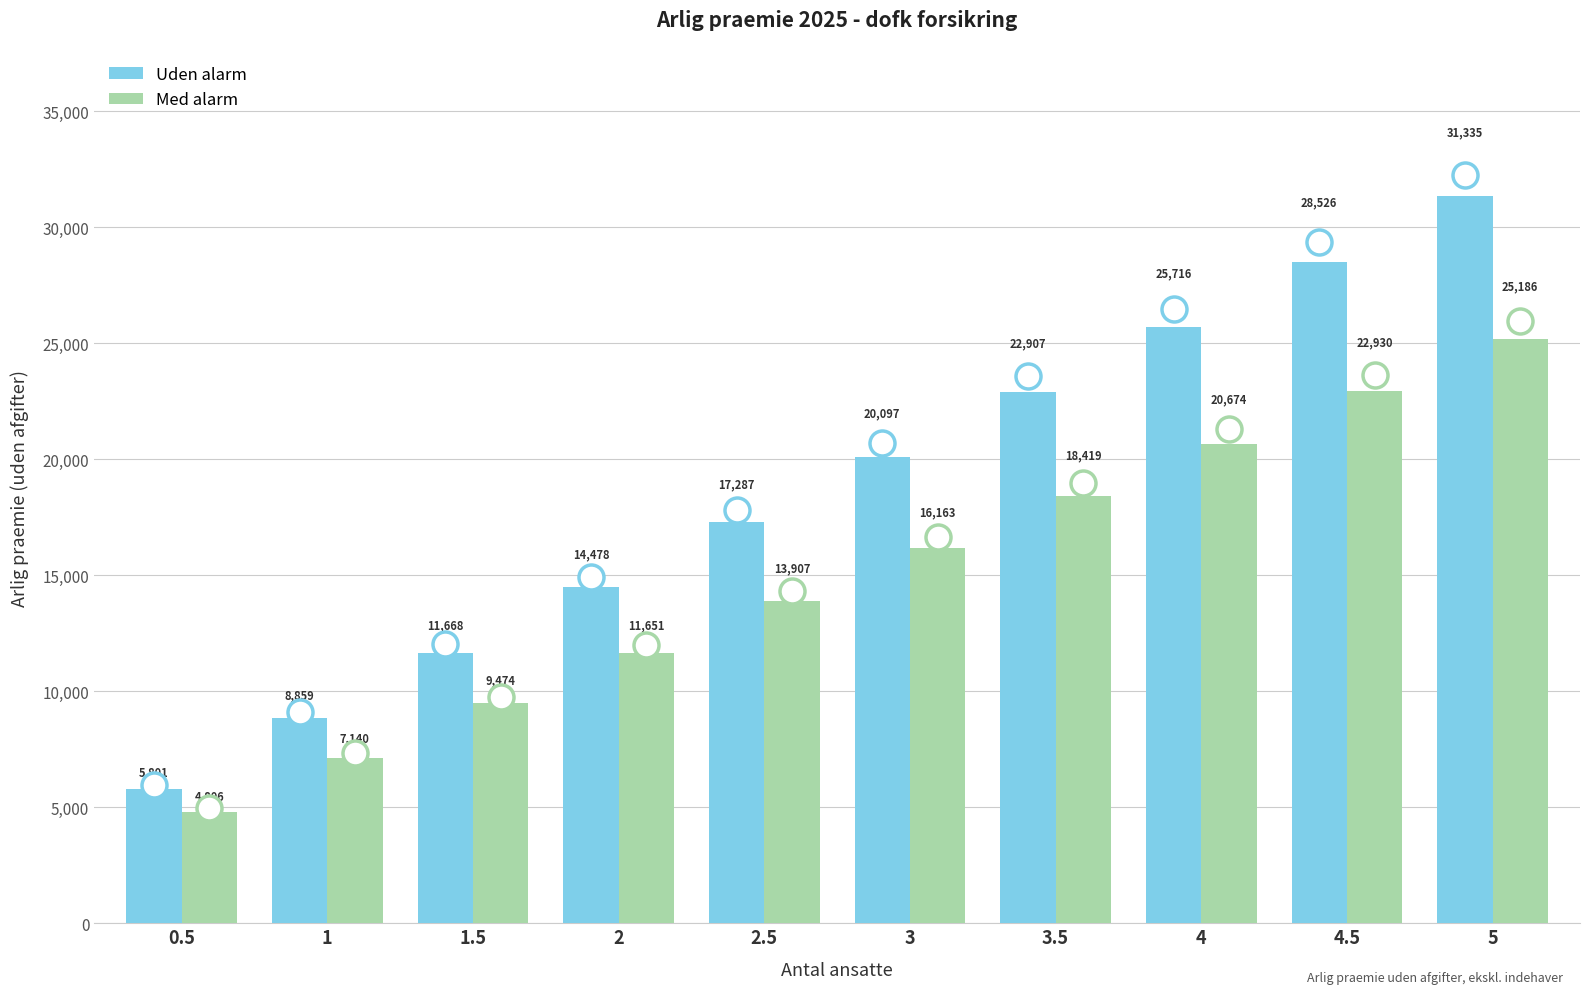

At how many categories does at least one series exceed 7254?

9